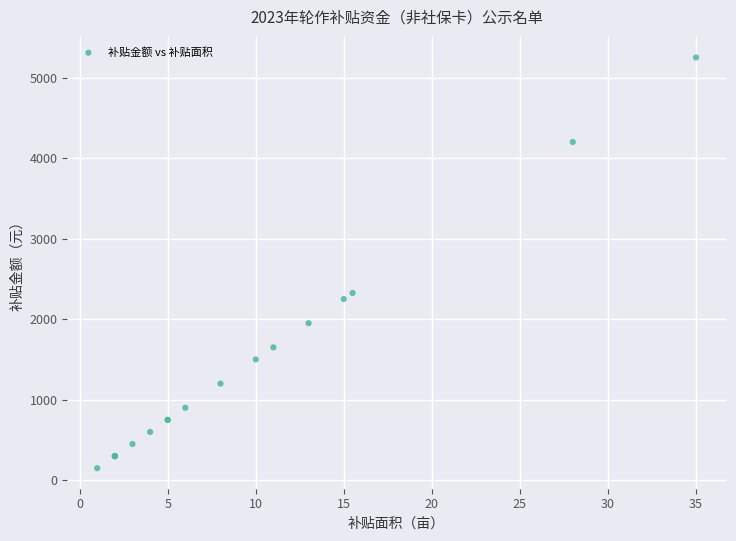

What Y value in the scatter plot is closest to 2700?

2325